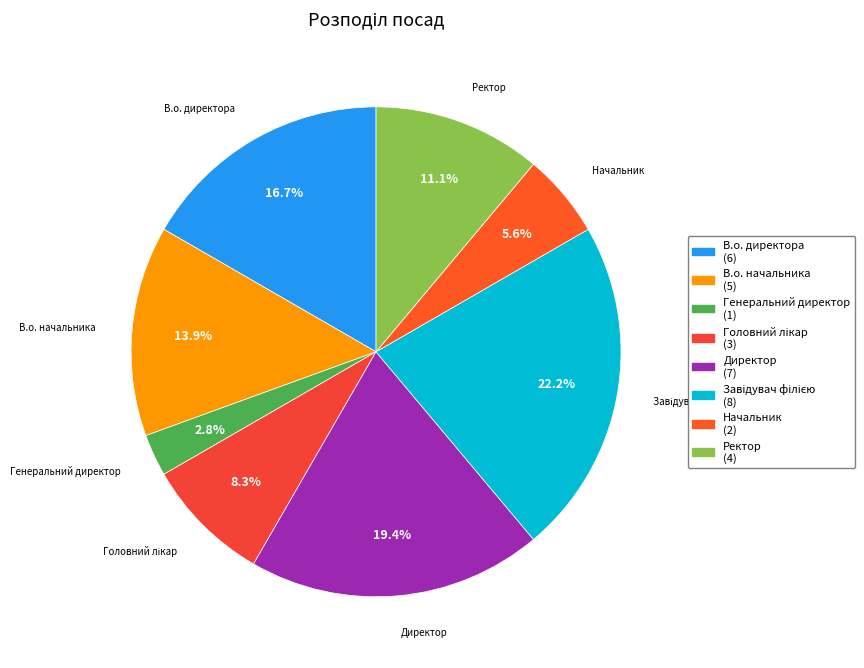

Which category has the smallest portion of the pie?

Генеральний директор